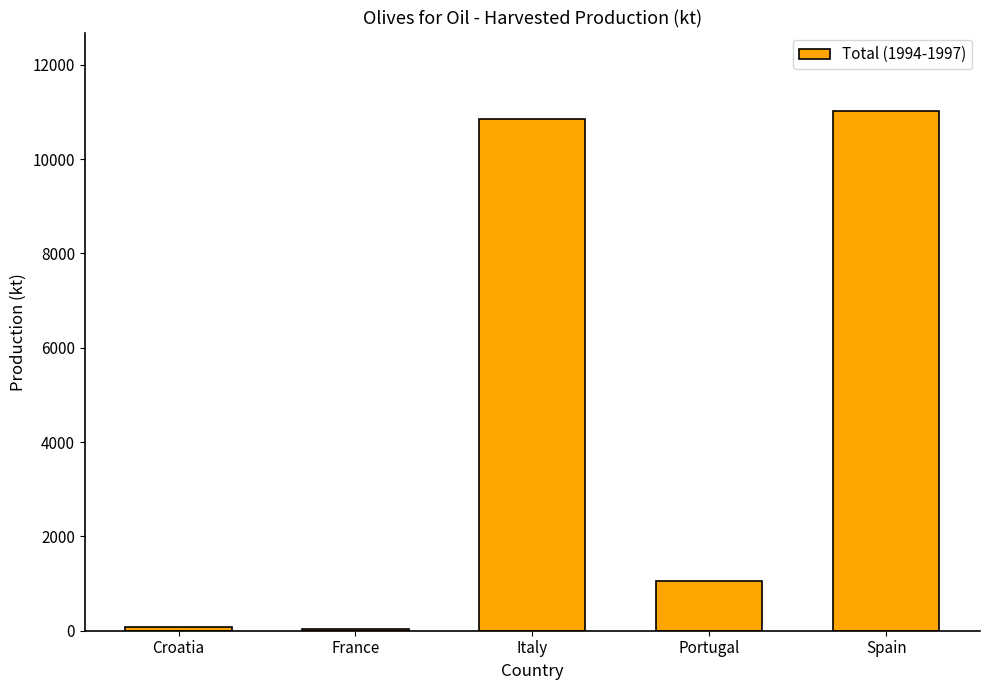

What is the greatest value displayed?

11031.4